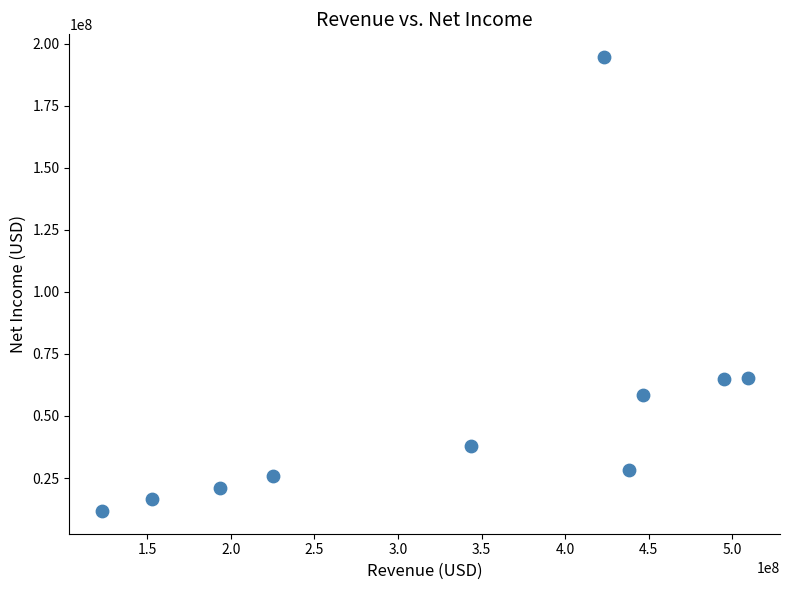

What is the range of Y values (max minus min)?

183041415.4